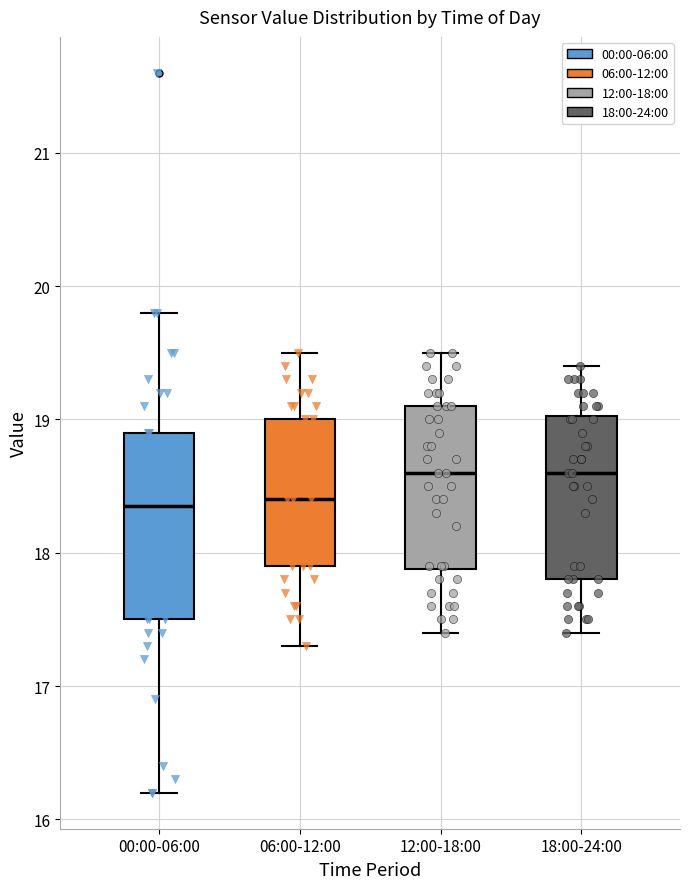

Reading left to right, read every box against the y-axis: the position of its median line, the range the box covers, and the ends of its whiskers. The values are not printed on the chart, so give them approximately, as read against the axis.

00:00-06:00: median 18.4, box 17.5 to 18.9, whiskers 16.2 to 19.8
06:00-12:00: median 18.4, box 17.9 to 19.0, whiskers 17.3 to 19.5
12:00-18:00: median 18.6, box 17.9 to 19.1, whiskers 17.4 to 19.5
18:00-24:00: median 18.6, box 17.8 to 19.0, whiskers 17.4 to 19.4